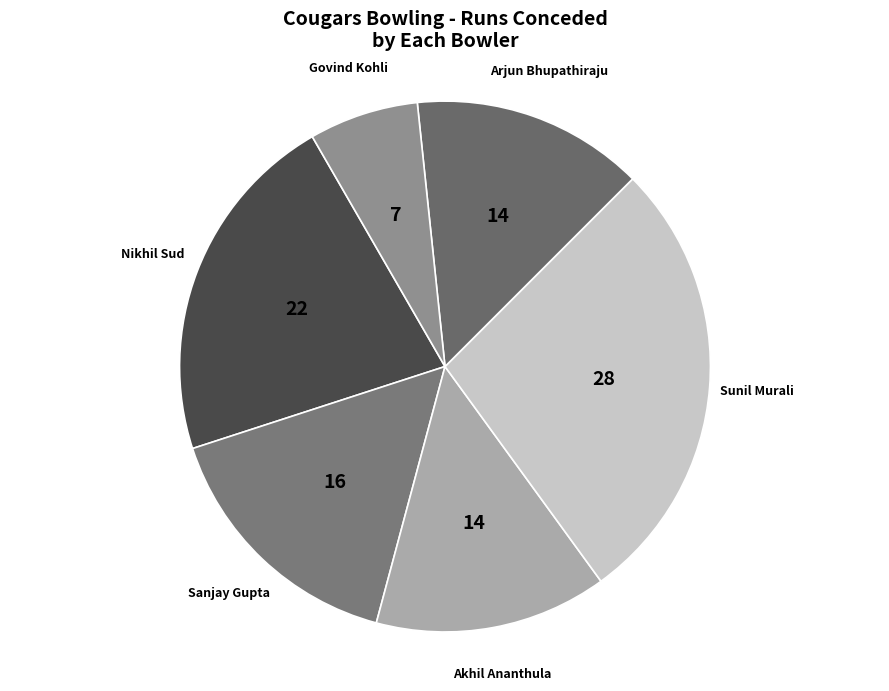

Combined, do Govind Kohli and Sunil Murali account for over 50%?

No